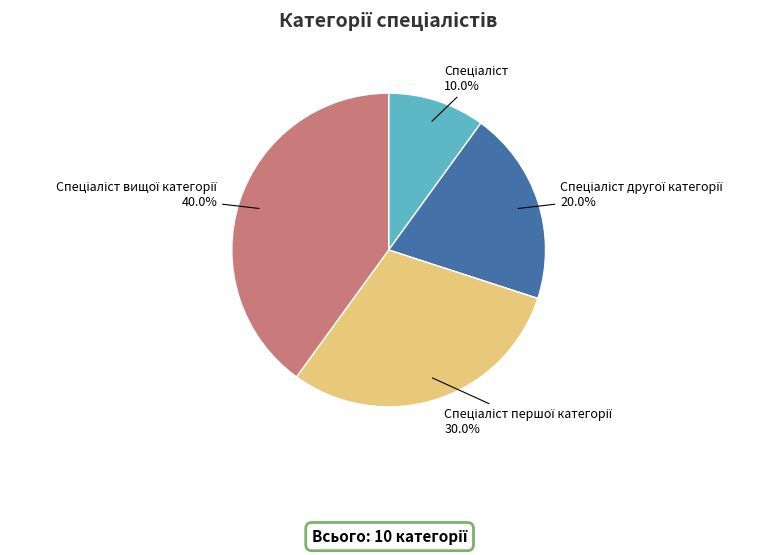

Does any single category account for the majority?

No